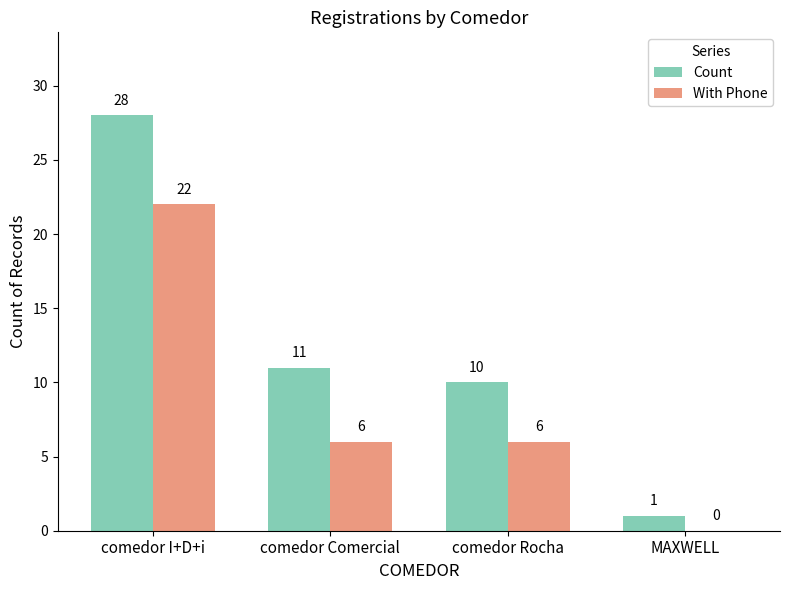

At which label does Count first exceed 11?

comedor I+D+i